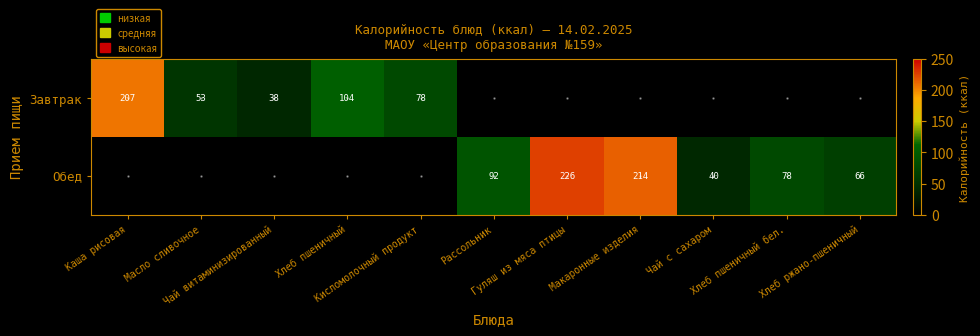

At how many categories does at least one series exceed 78?

5